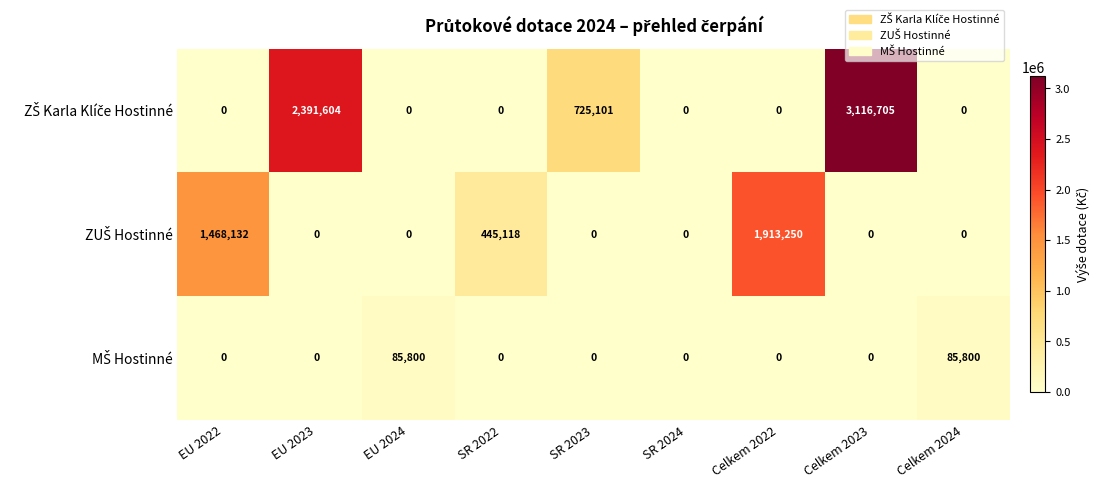

What is the spread (max minus min) of values at EU 2022?

1468132